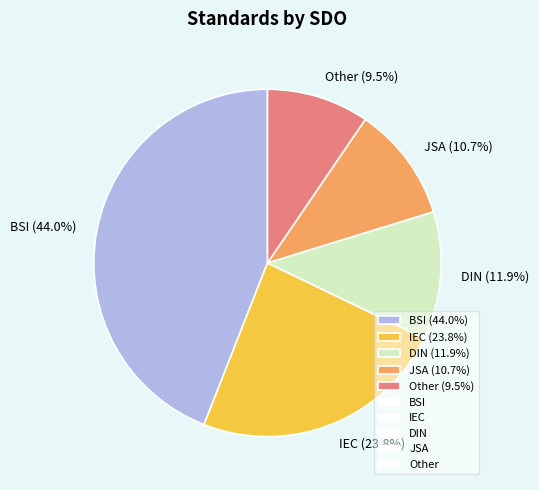

Which category has the biggest portion of the pie?

BSI